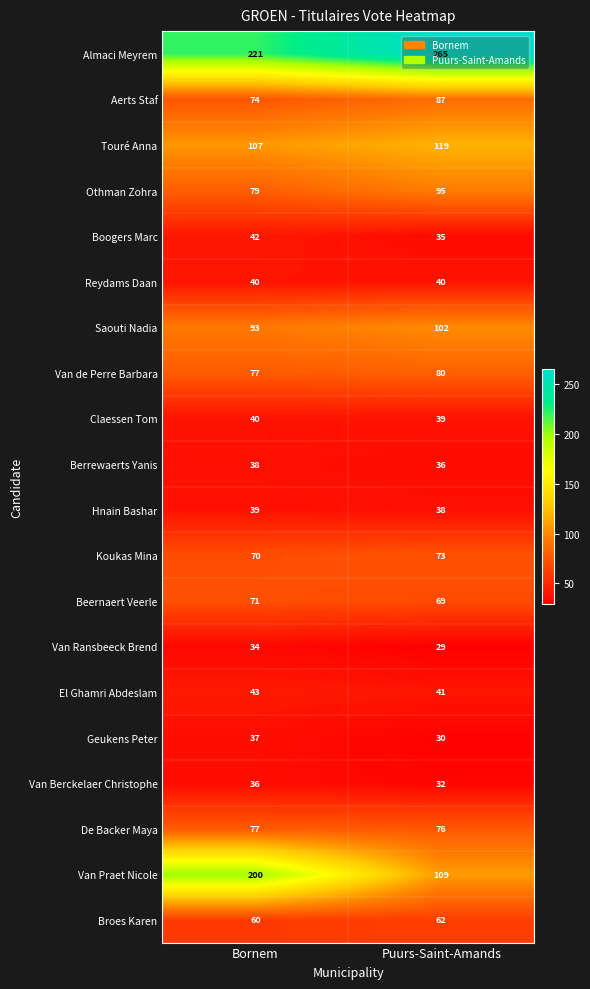

How many distinct data groups are displayed?

20